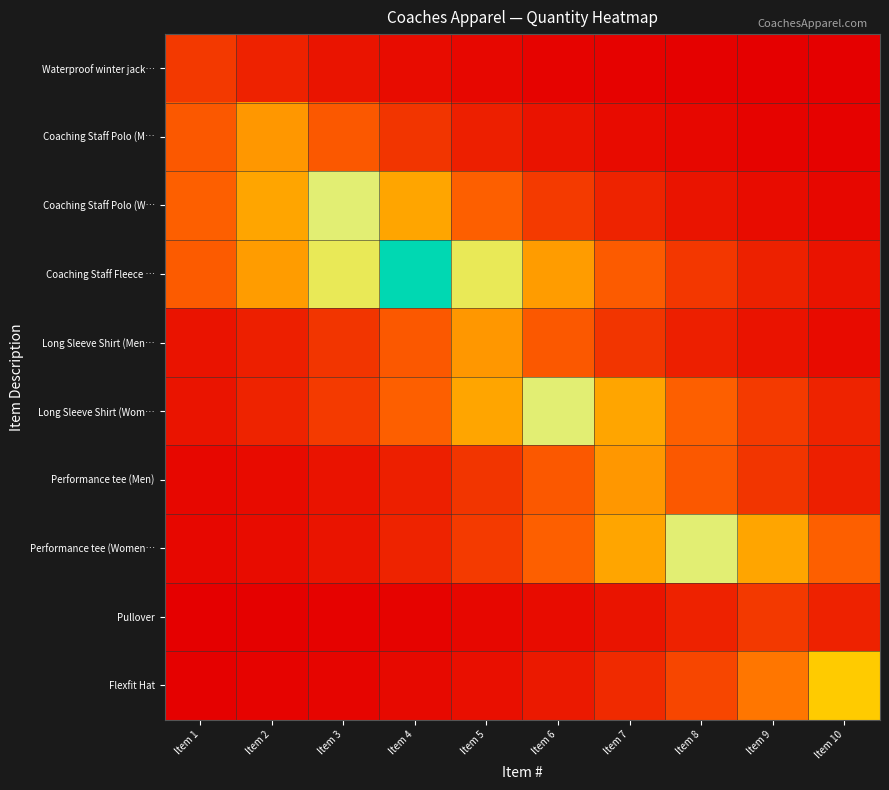

What is the spread (max minus min) of values at Item 7?

0.4